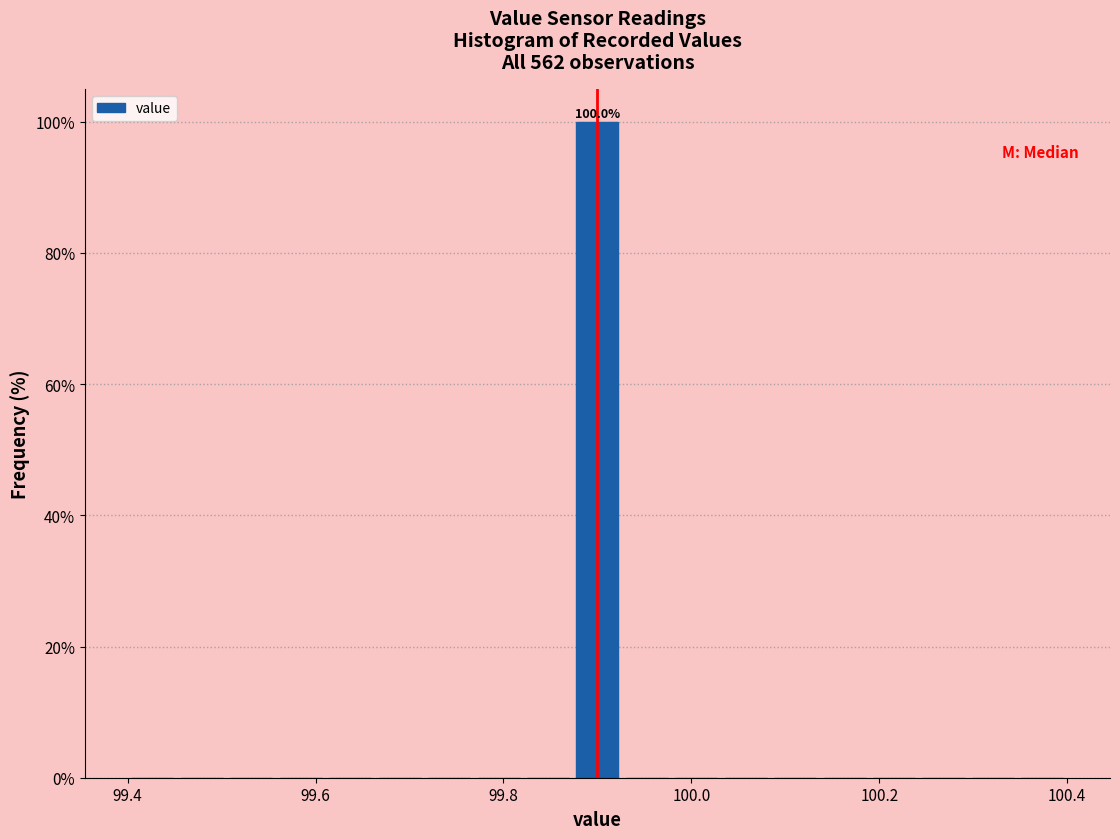

Around what value on the x-axis is the tallest bar? Give the approximate position of its centre, as read against the axis.

99.90